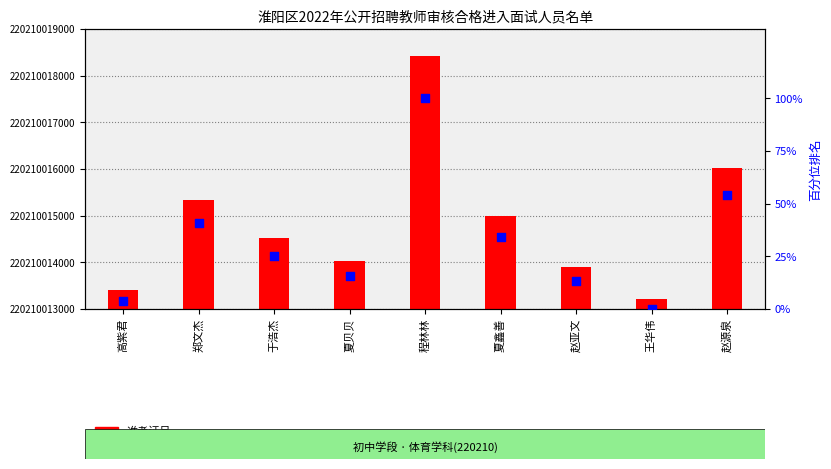

At which category is the sum across all series the highest?

程林林